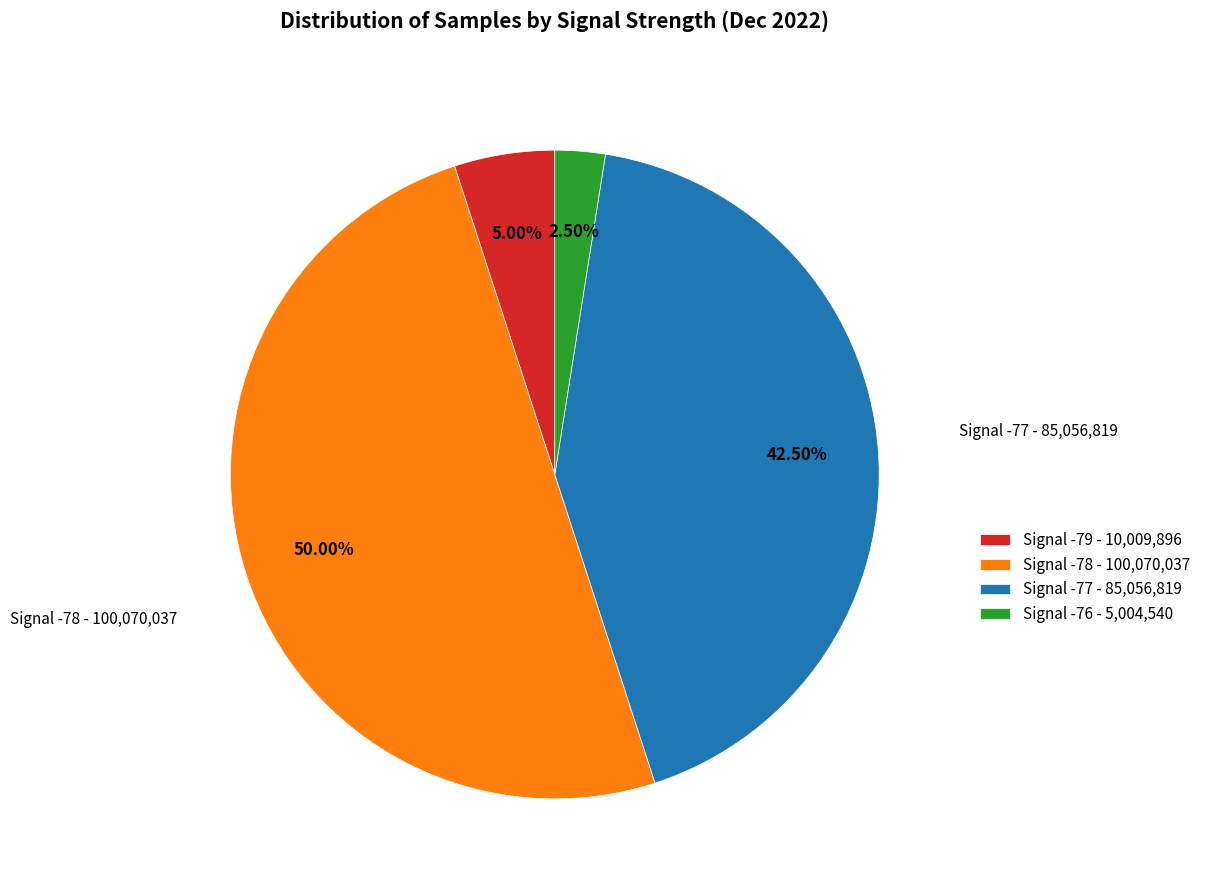

Rank the categories by value from highest to lowest.

Signal -78 - 100,070,037, Signal -77 - 85,056,819, Signal -79 - 10,009,896, Signal -76 - 5,004,540